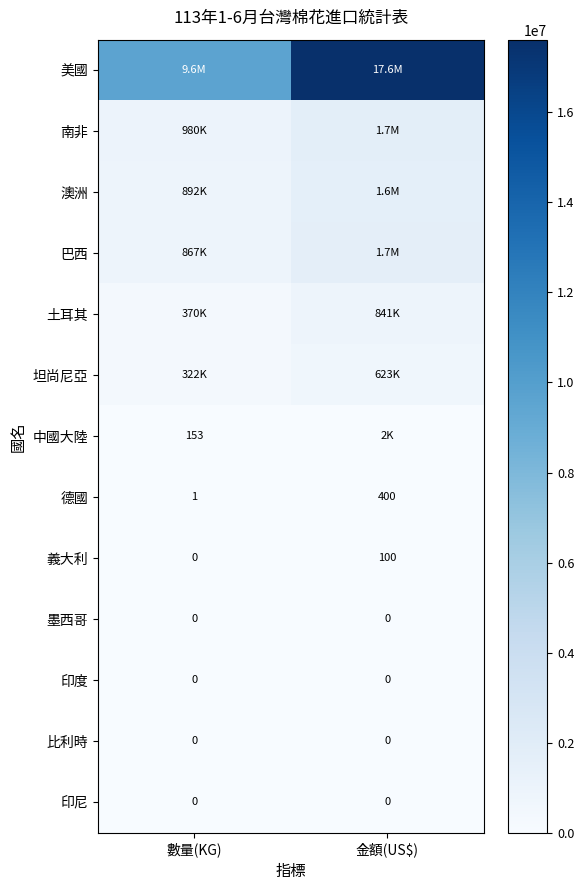

At which category does the chart reach its peak across all series?

金額(US$)